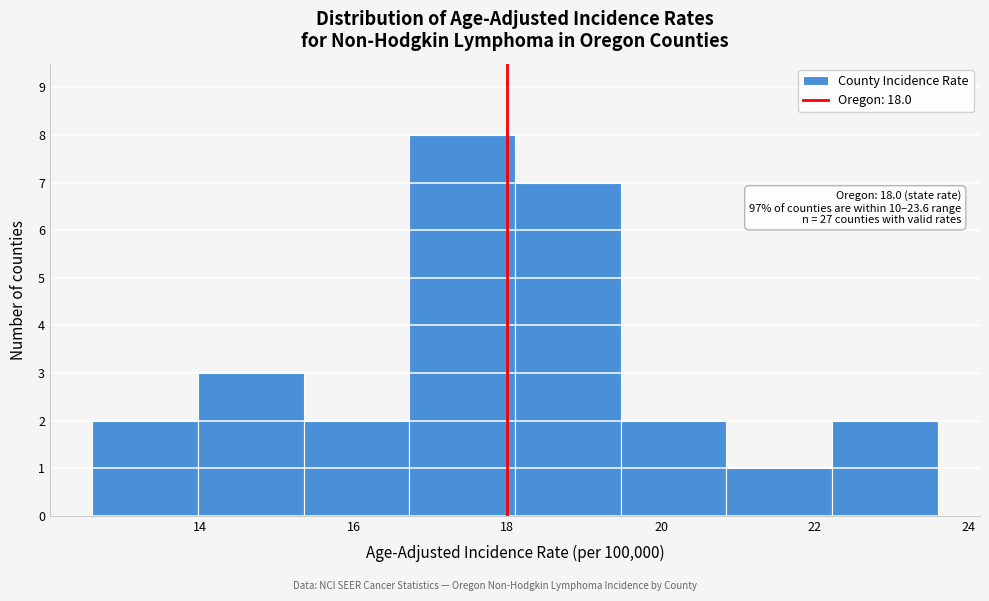

Which range on the x-axis has the tallest bar?

16.8 to 18.2